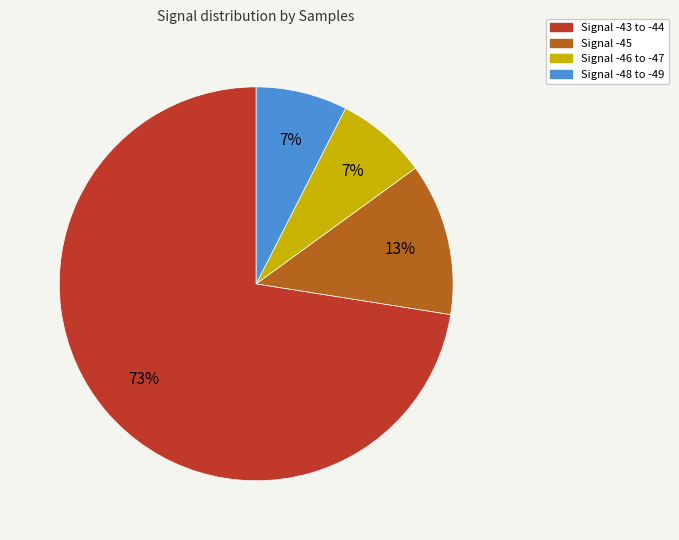

Is there a majority slice in this chart?

Yes